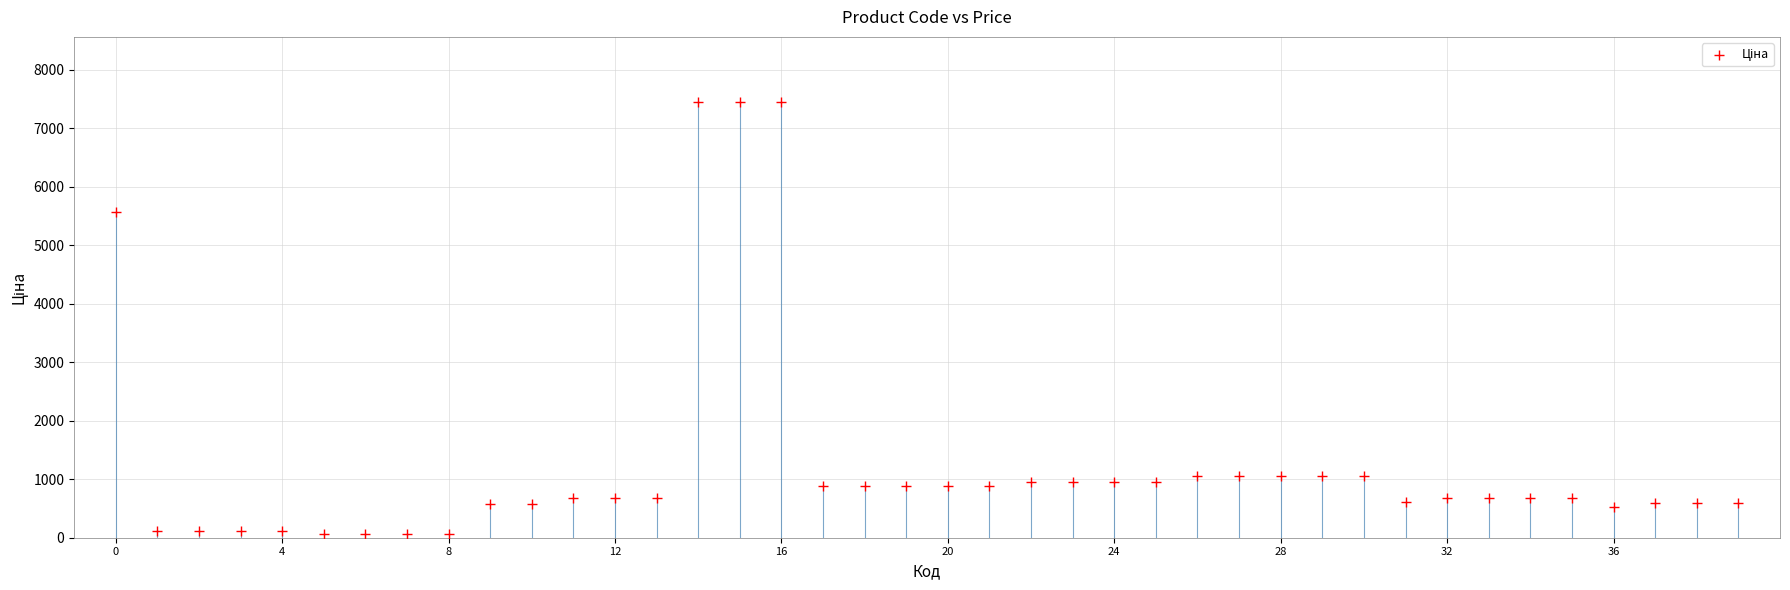

What is the range of Y values (max minus min)?

7388.7